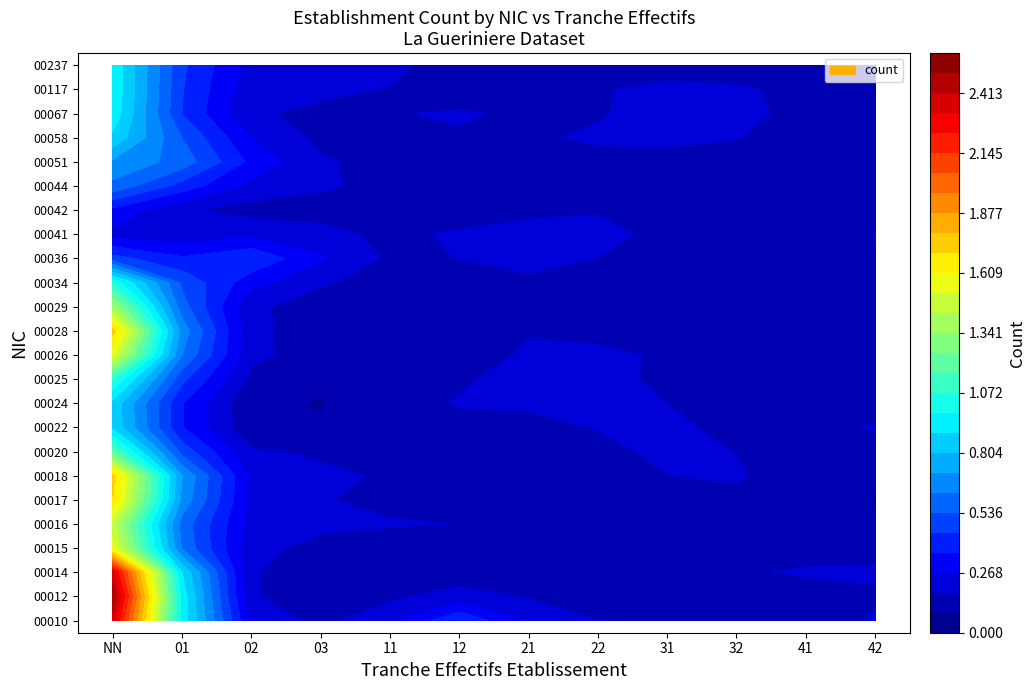

What is the sum of all 00014 values?

4